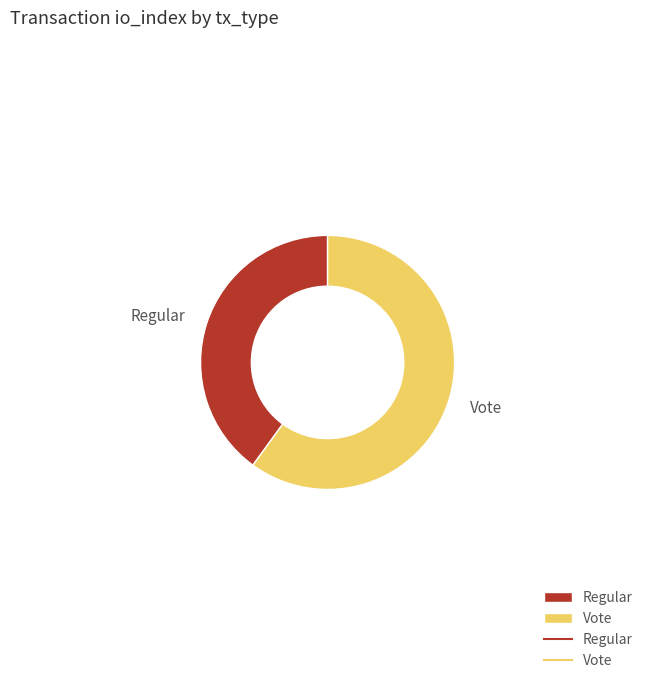

Do Vote and Regular together represent more than half of the pie?

Yes